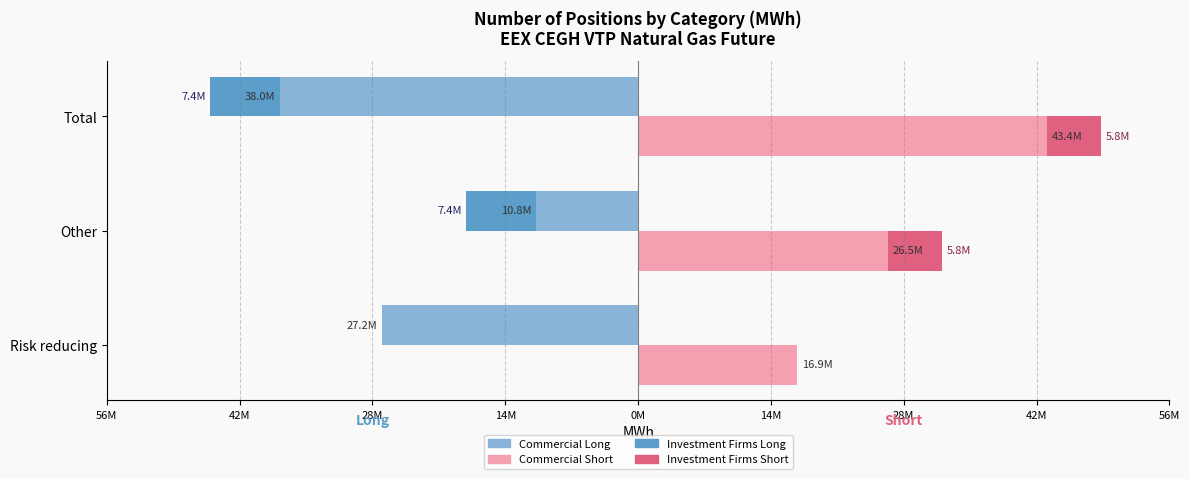

How many bars are there in each group?

4